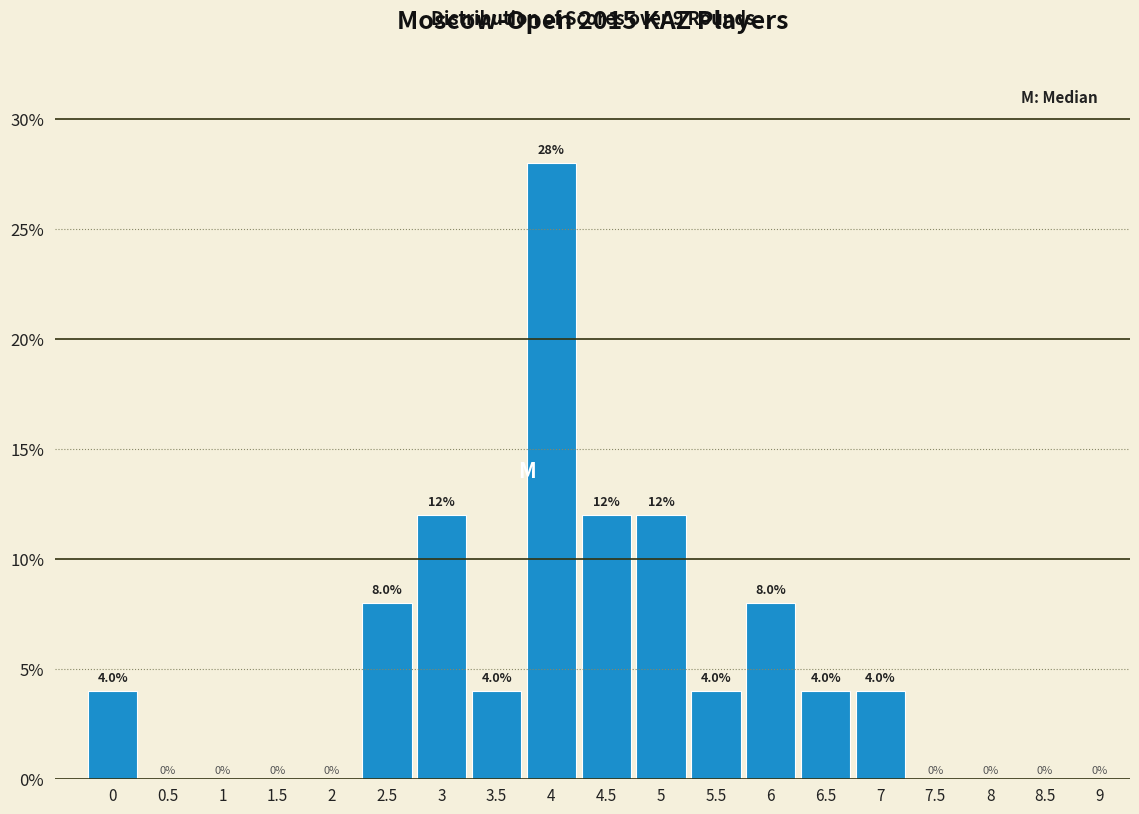

Reading right to left, what are all the values shown in this chart?

9=0.0	8.5=0.0	8=0.0	7.5=0.0	7=4.0	6.5=4.0	6=8.0	5.5=4.0	5=12.0	4.5=12.0	4=28.0	3.5=4.0	3=12.0	2.5=8.0	2=0.0	1.5=0.0	1=0.0	0.5=0.0	0=4.0